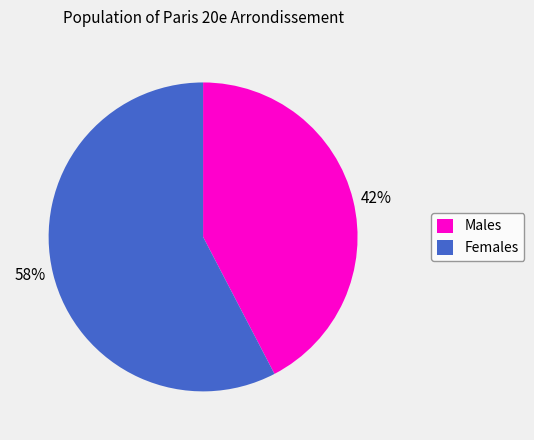

Combined, do 42% and 58% account for over 50%?

Yes